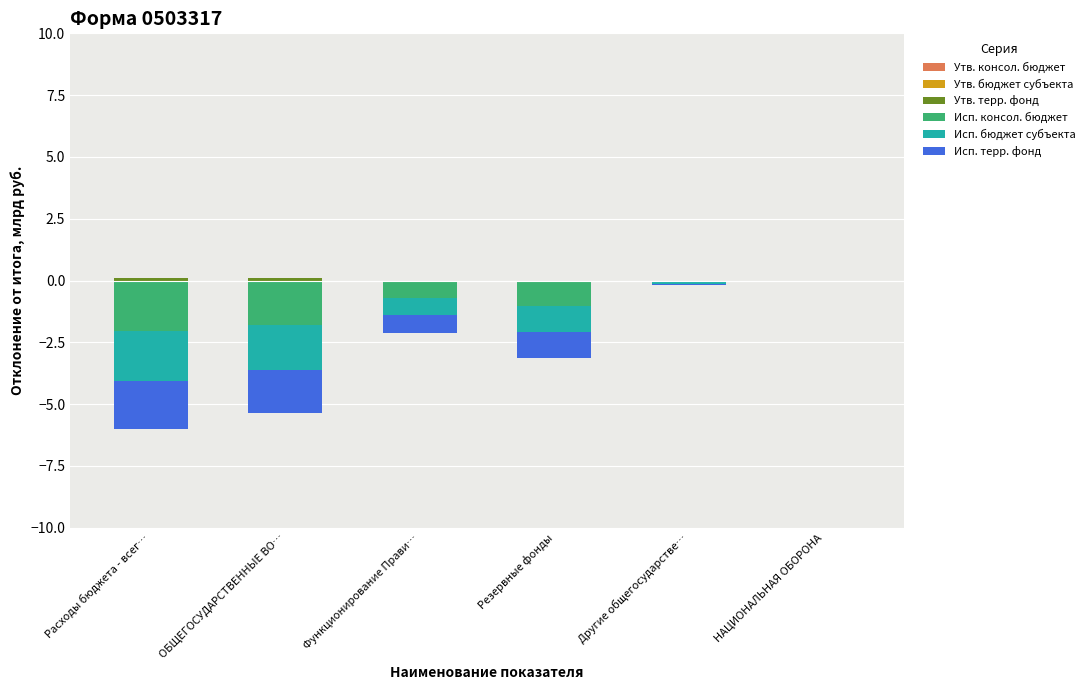

What is the label of the 3rd bar from the right?

Резервные фонды